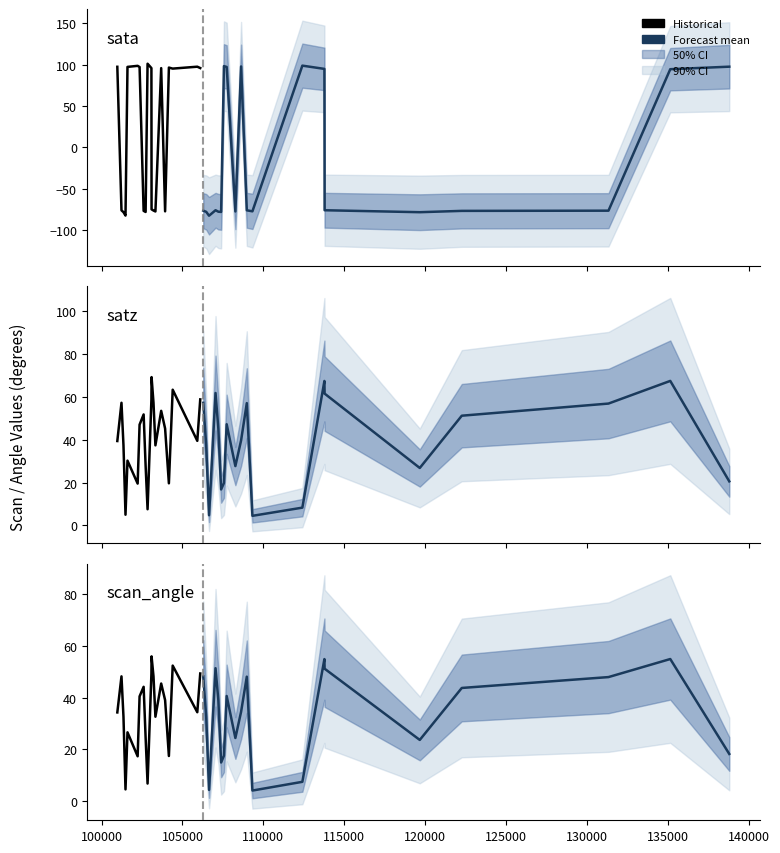

How many data points in scan_angle (historical) are less than 39?

10